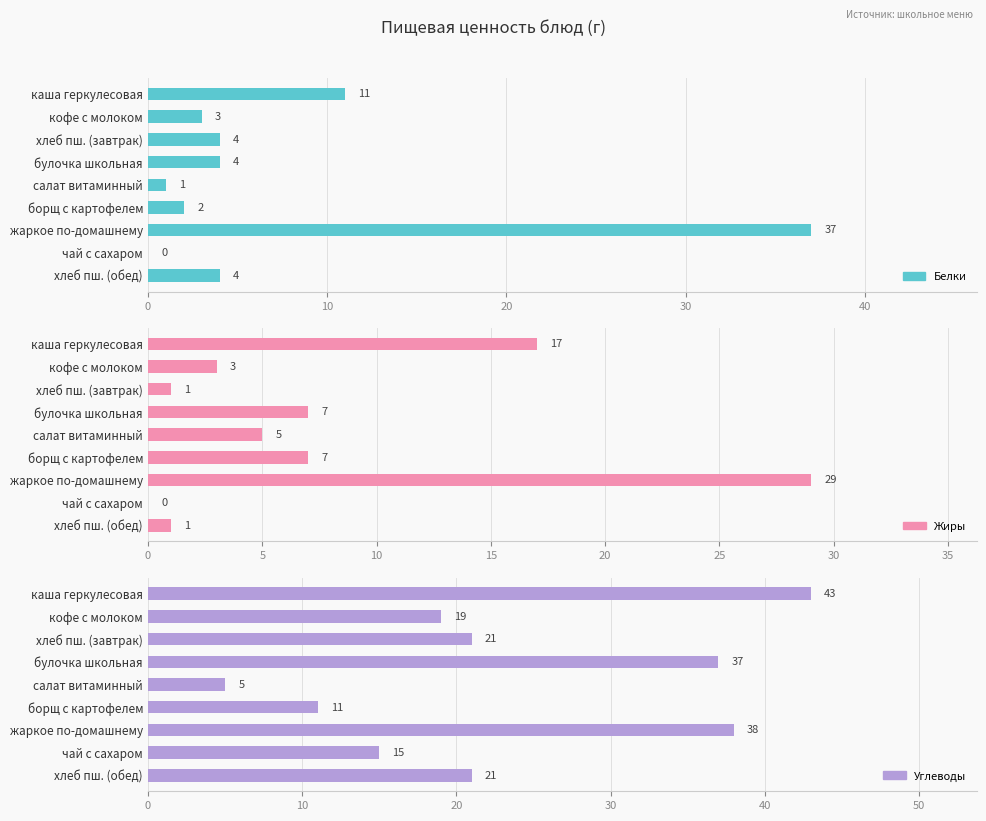

At how many categories does at least one series exceed 1?

9